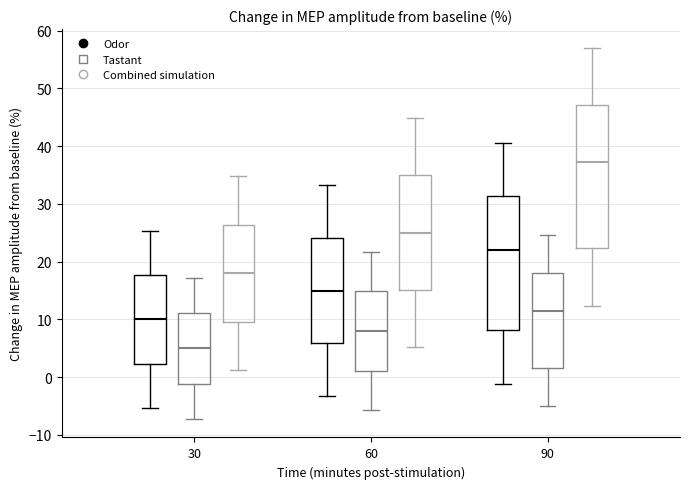

Which box's median line is the highest?

90 (Combined simulation)